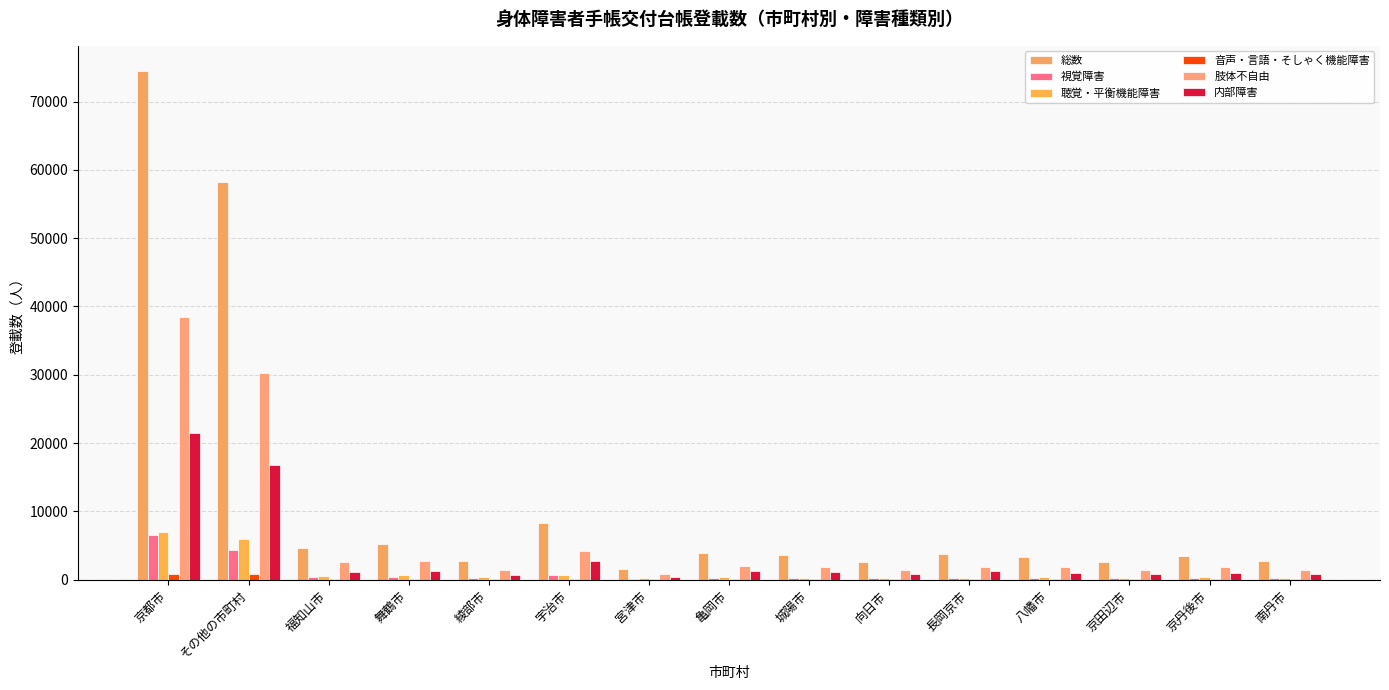

What is the greatest value displayed?

74430